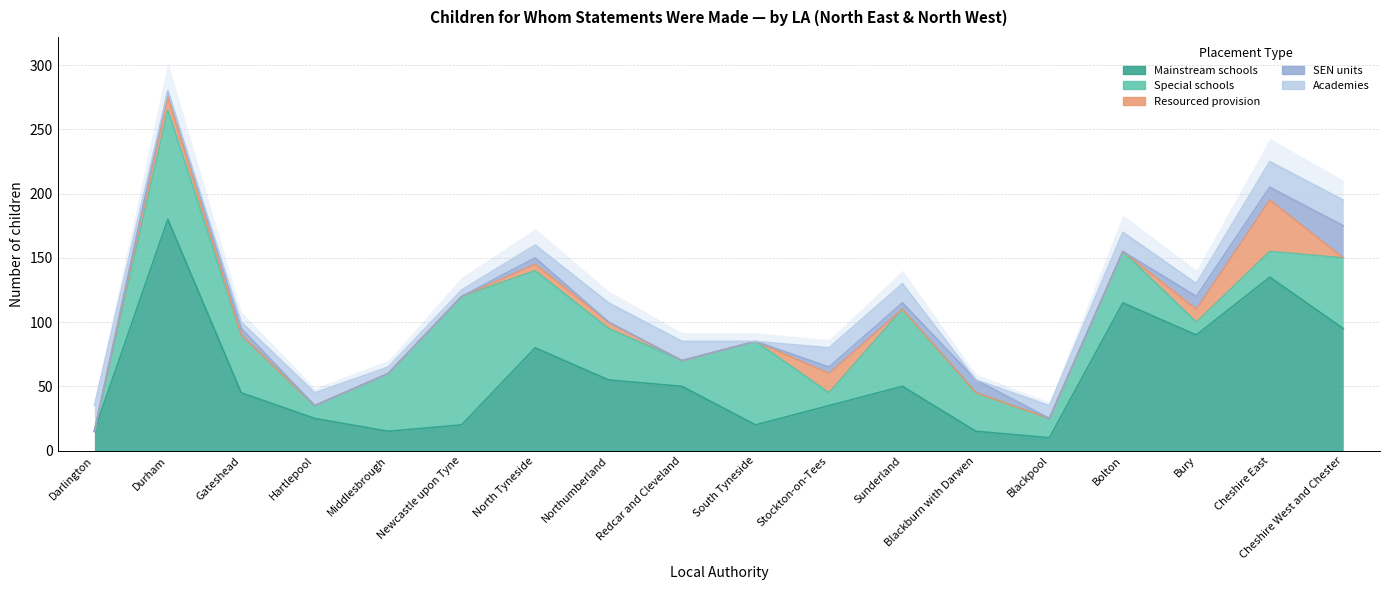

At Darlington, list the series in order from largest to smallest.

Academies, Mainstream schools, Special schools, Resourced provision, SEN units